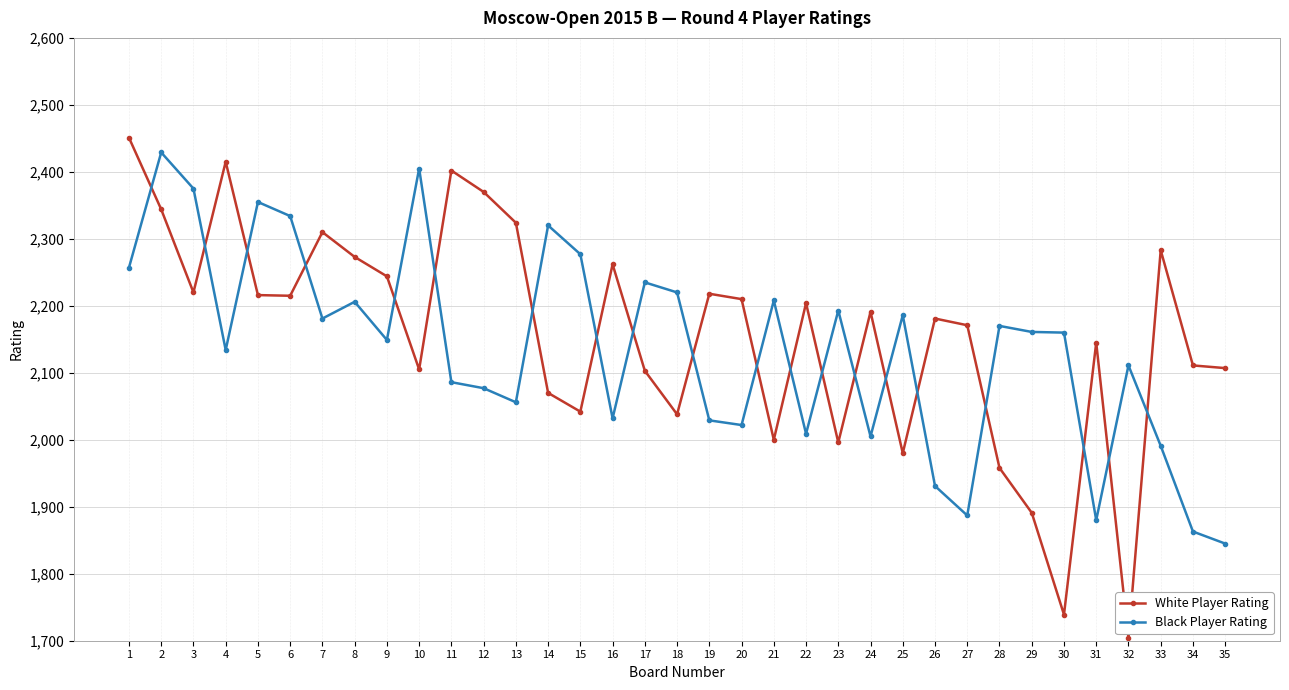

What is the value of the Black Player Rating point at the 9th from the left?

2149